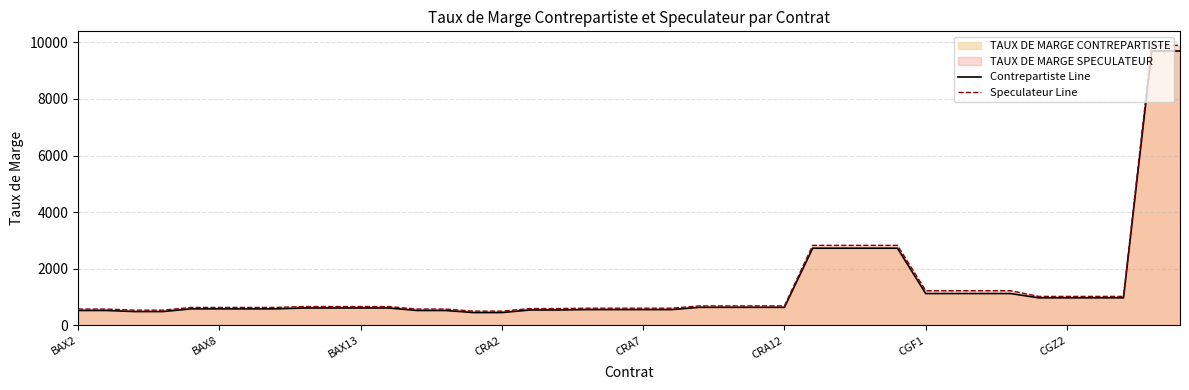

True or false: Contrepartiste Line and Speculateur Line intersect in this chart.

False